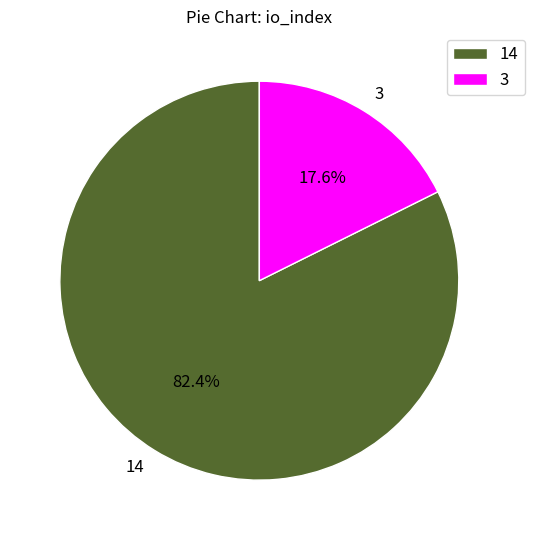

Count the number of slices in the pie.

2